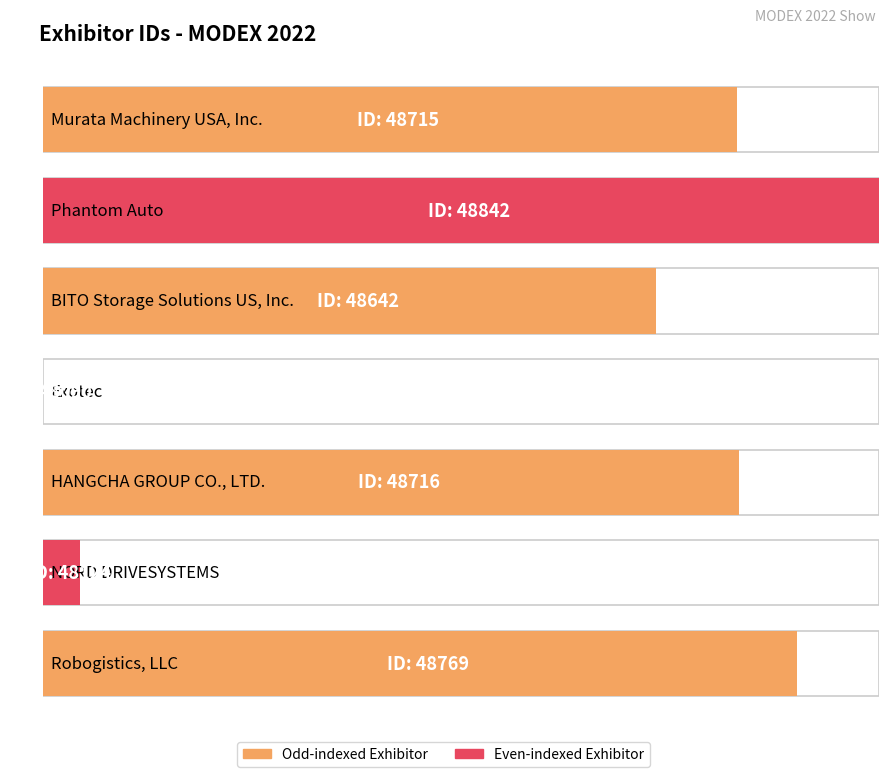

What is the difference between the values at Robogistics, LLC and BITO Storage Solutions US, Inc.?

127